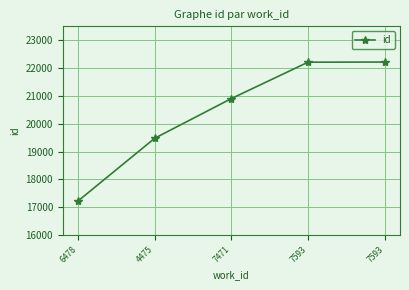

What is the sum of the values at 7593 and 4475?

41689